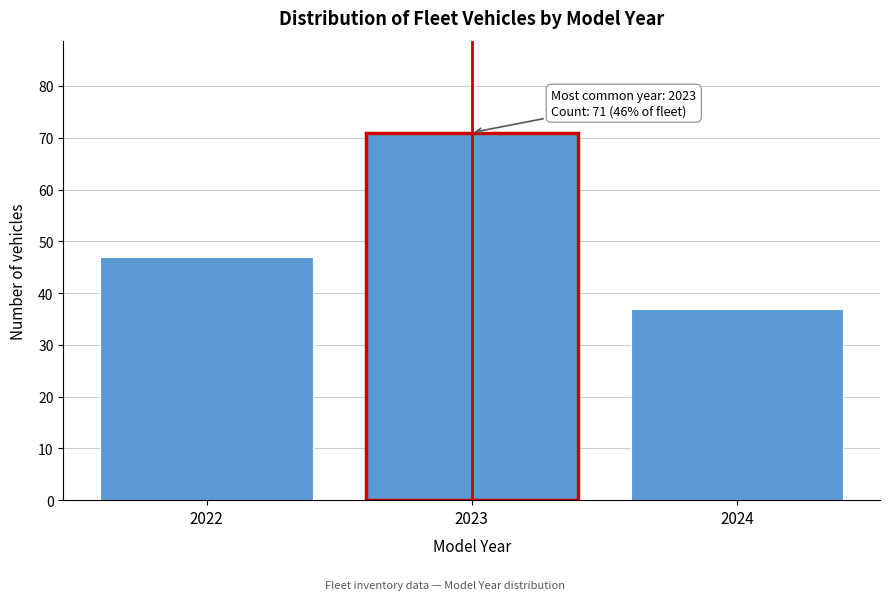

Reading right to left, list all the values displayed in this chart.

2024=37	2023=71	2022=47